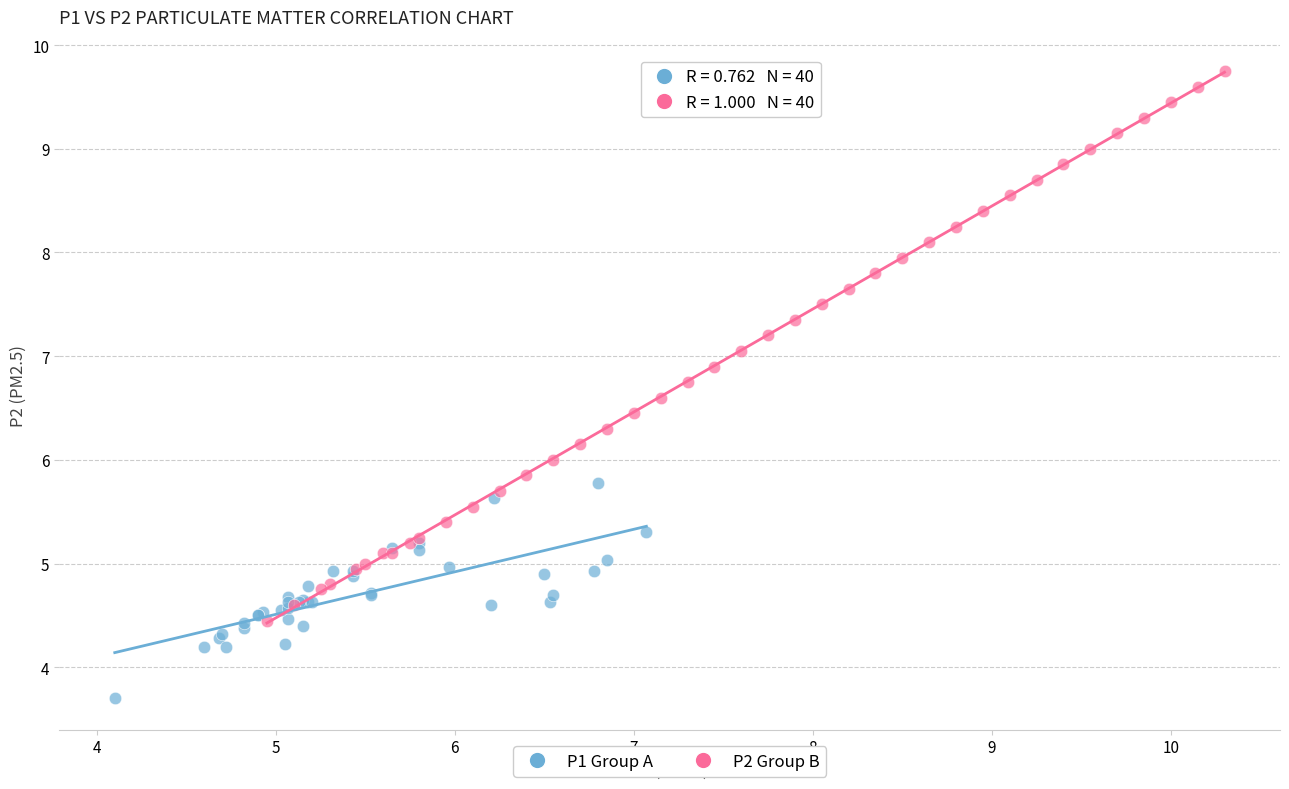

Which series contains the lowest Y value?

P1 Group A